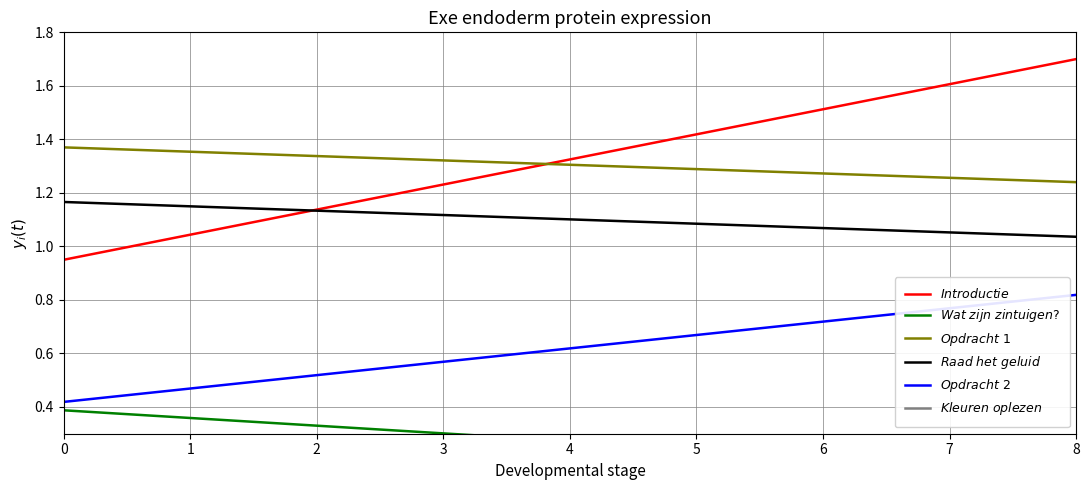

True or false: $\it{Kleuren\ oplezen}$ and $\it{Opdracht\ 2}$ cross at least once.

False